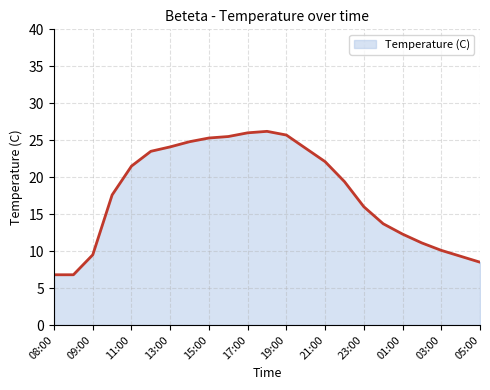

What is the difference between the maximum and minimum values?

19.4